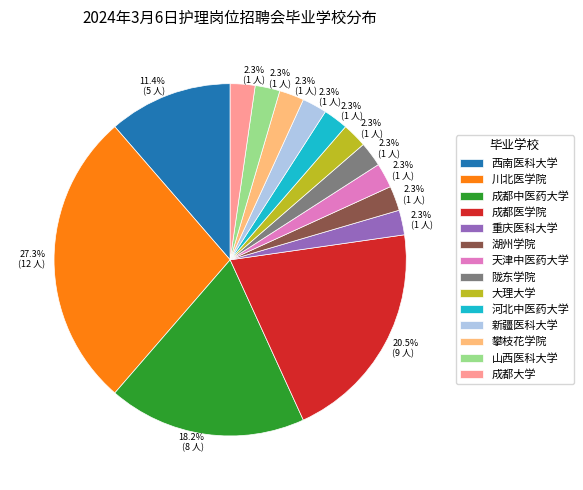

Is there any slice that represents more than half of the pie?

No